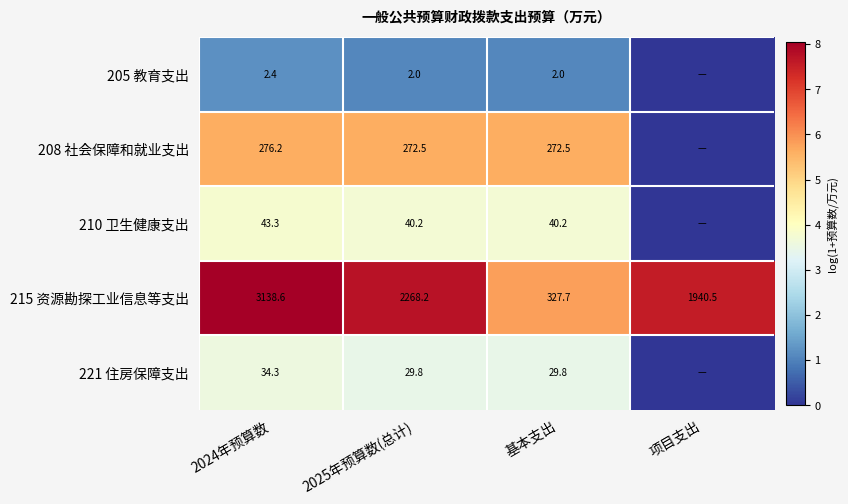

Is the value of 205 教育支出 at 2025年预算数(总计) greater than the value of 215 资源勘探工业信息等支出 at 2024年预算数?

No